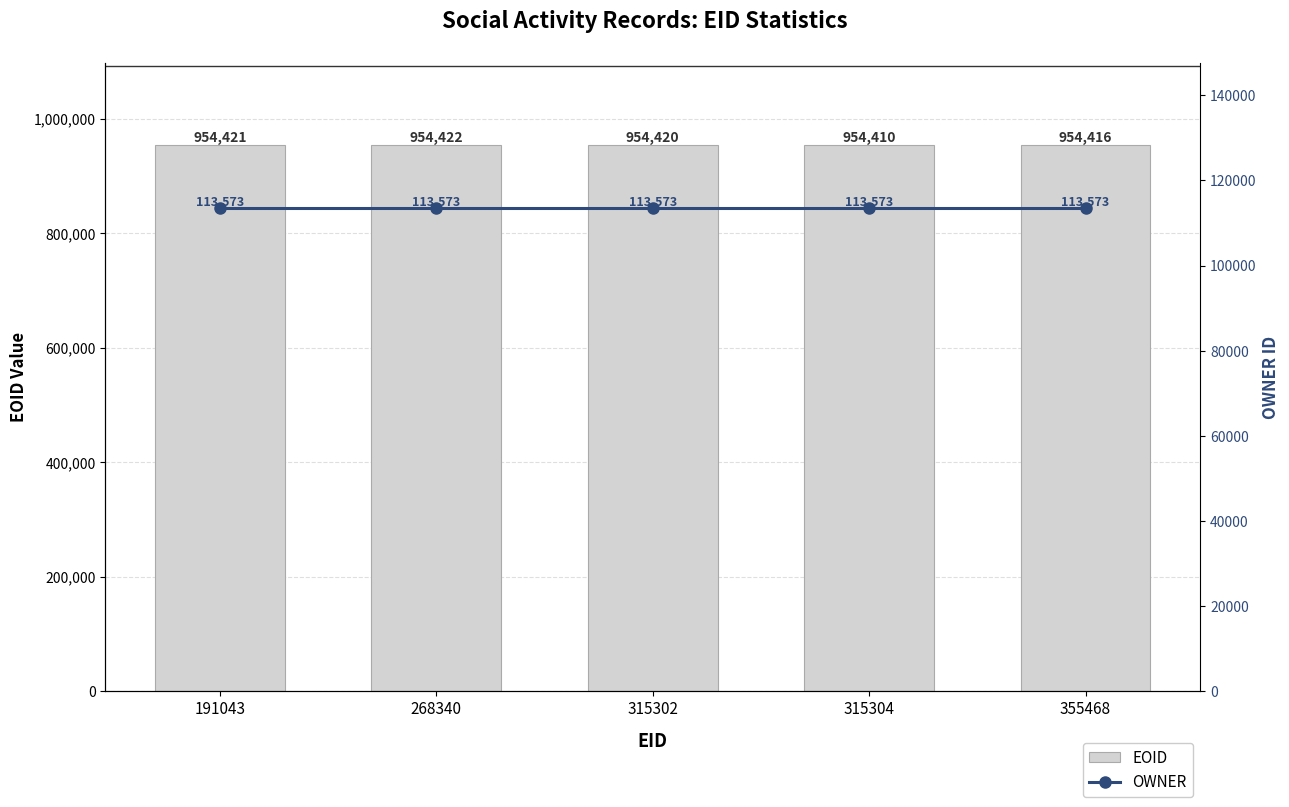

Count the number of data series in this chart.

2